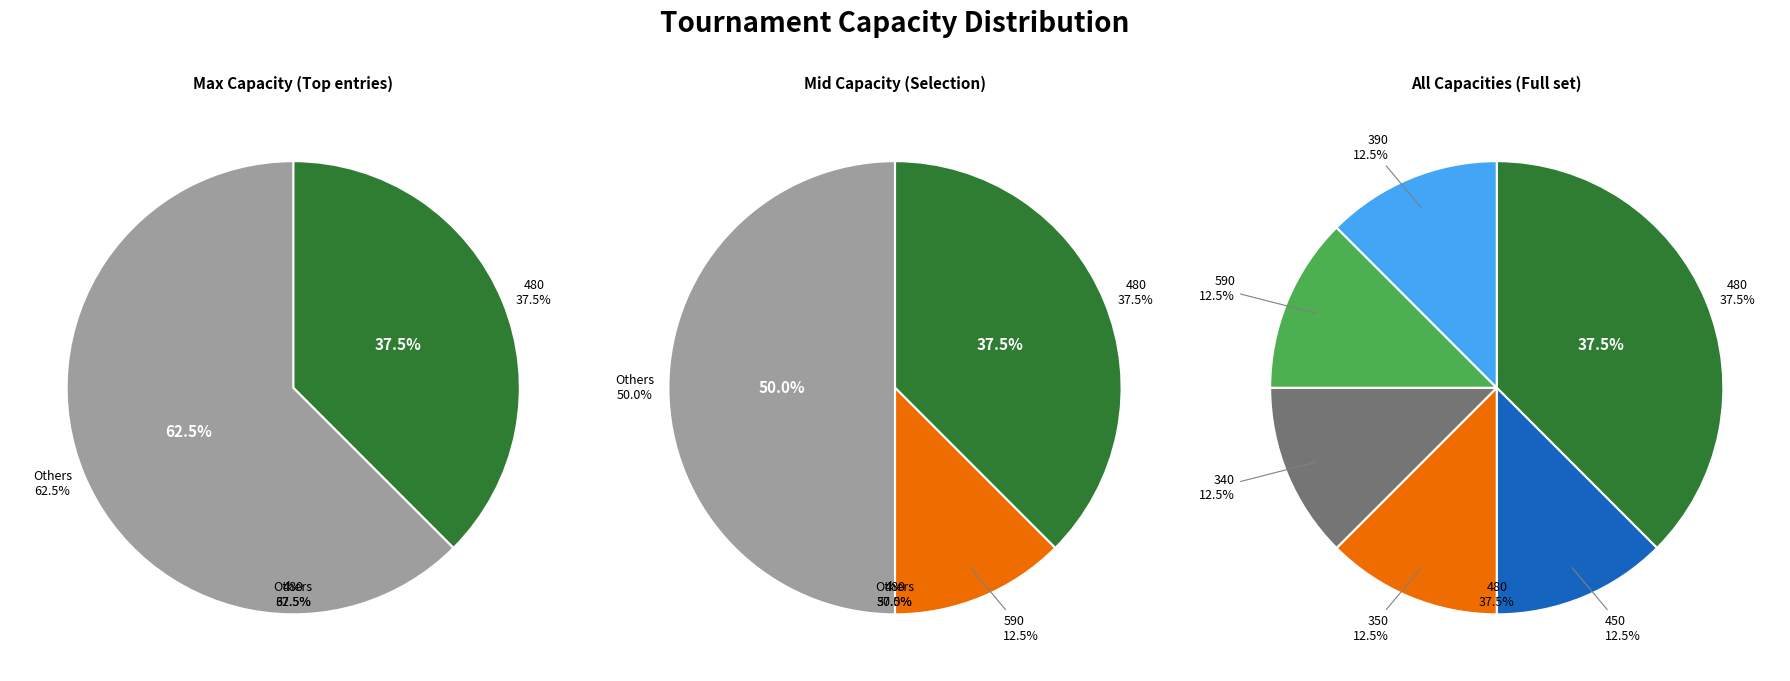

To the nearest percent, what percentage of the pie is 340?

12%